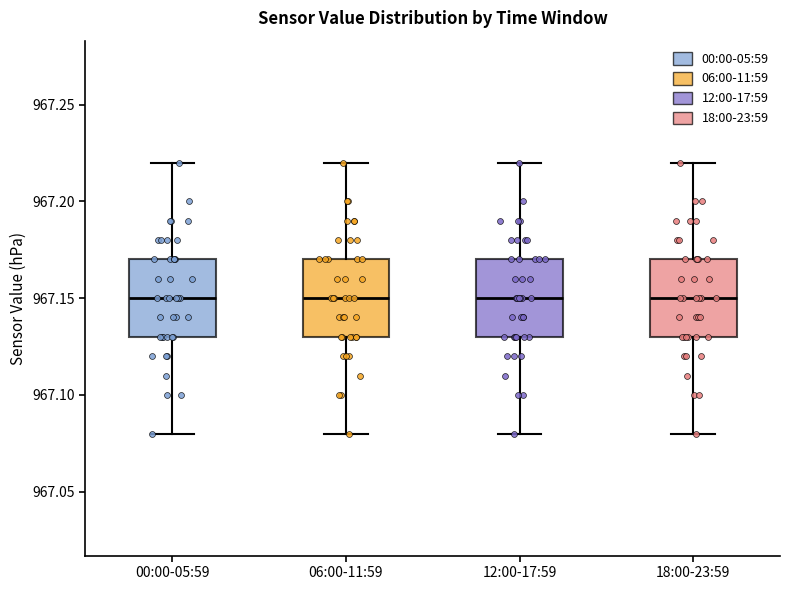

Reading left to right, read every box against the y-axis: the position of its median line, the range the box covers, and the ends of its whiskers. The values are not printed on the chart, so give them approximately, as read against the axis.

00:00-05:59: median 967.15, box 967.13 to 967.17, whiskers 967.08 to 967.22
06:00-11:59: median 967.15, box 967.13 to 967.17, whiskers 967.08 to 967.22
12:00-17:59: median 967.15, box 967.13 to 967.17, whiskers 967.08 to 967.22
18:00-23:59: median 967.15, box 967.13 to 967.17, whiskers 967.08 to 967.22